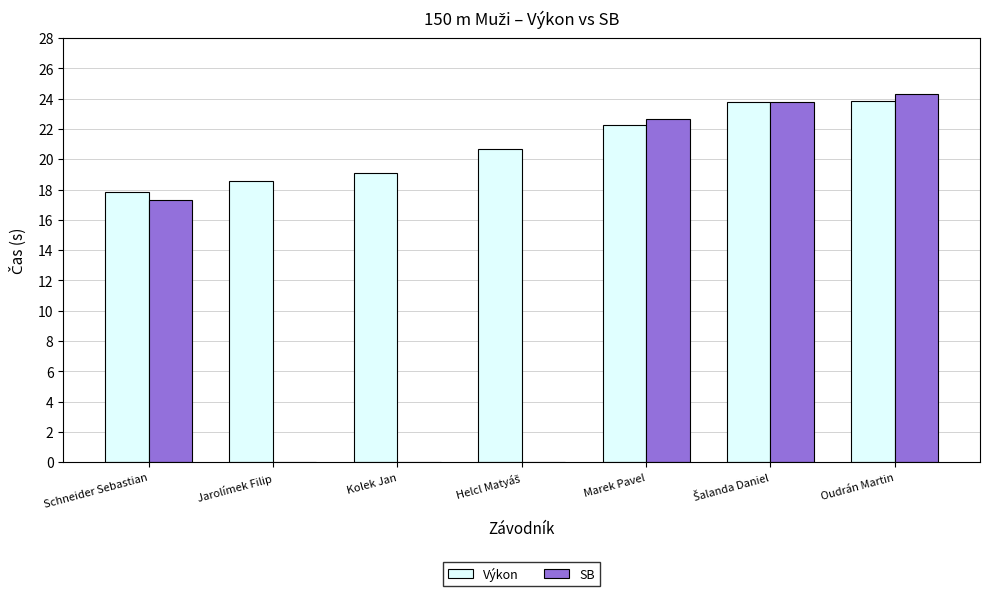

Which series has the largest range (max minus min)?

SB